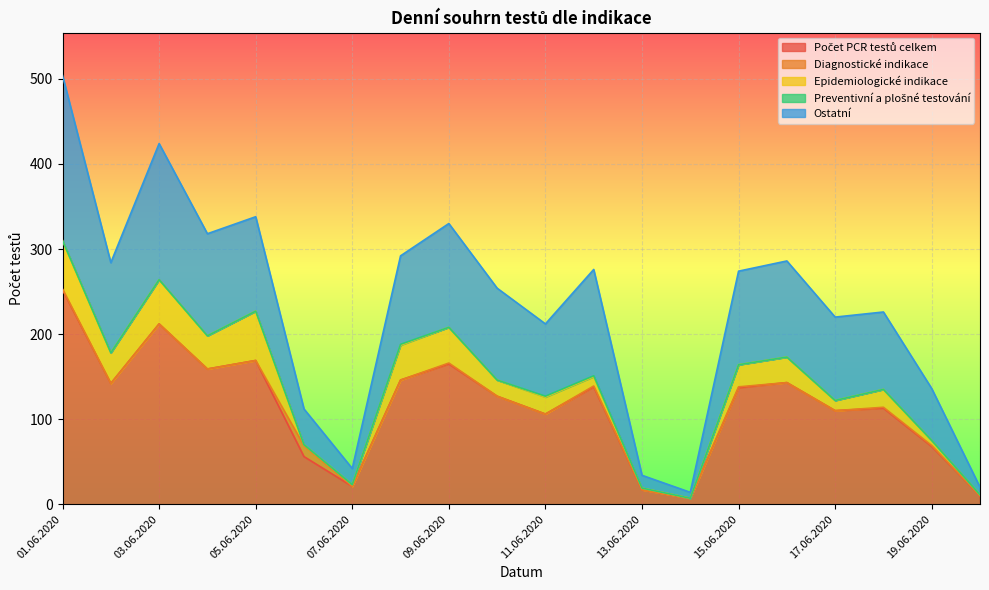

What position from the right is 15.06.2020?

6